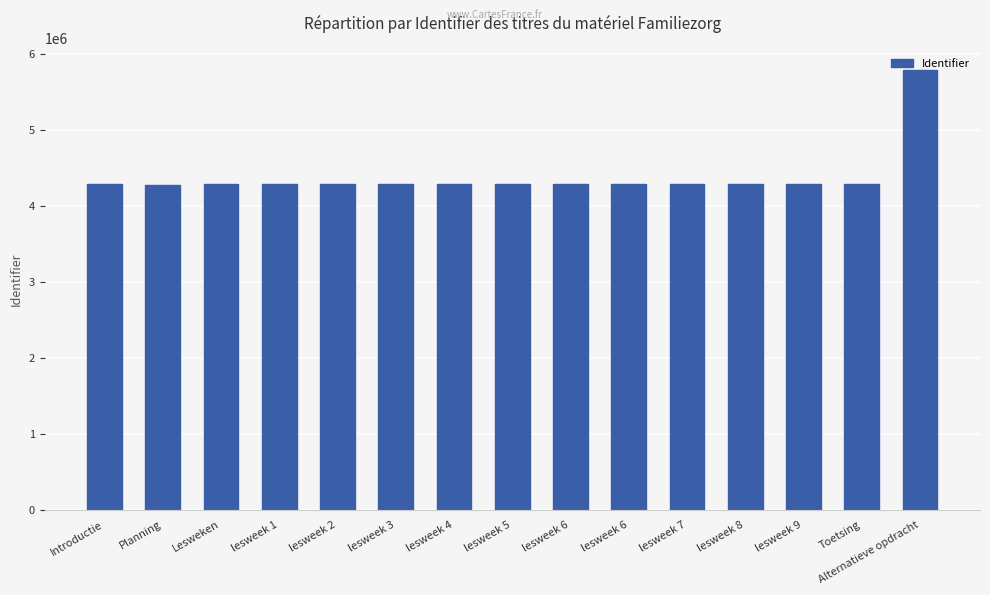

How many categories are shown in the chart?

15